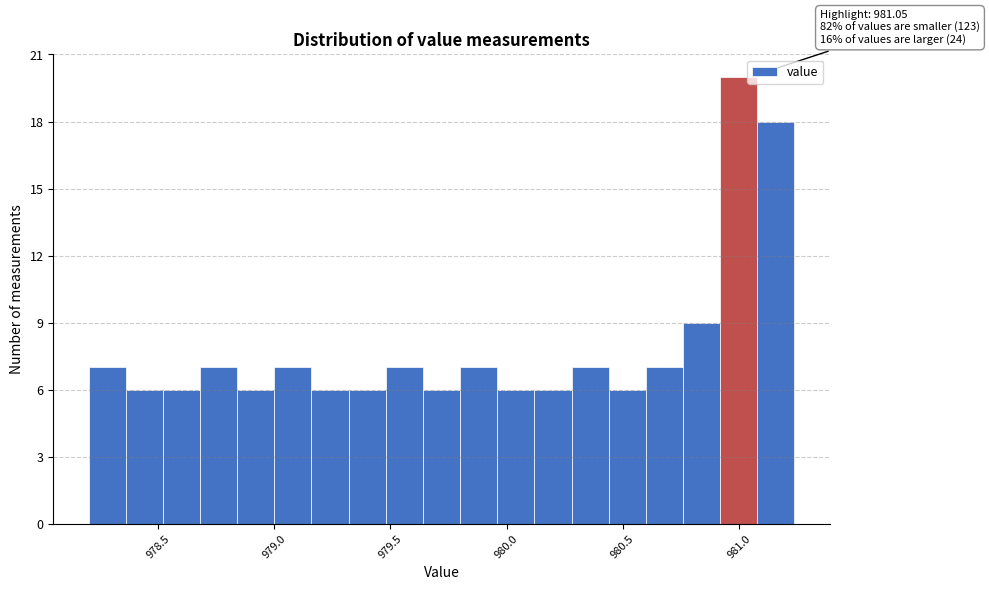

Read against the x-axis, roughly where is the centre of the tallest bar?

981.00